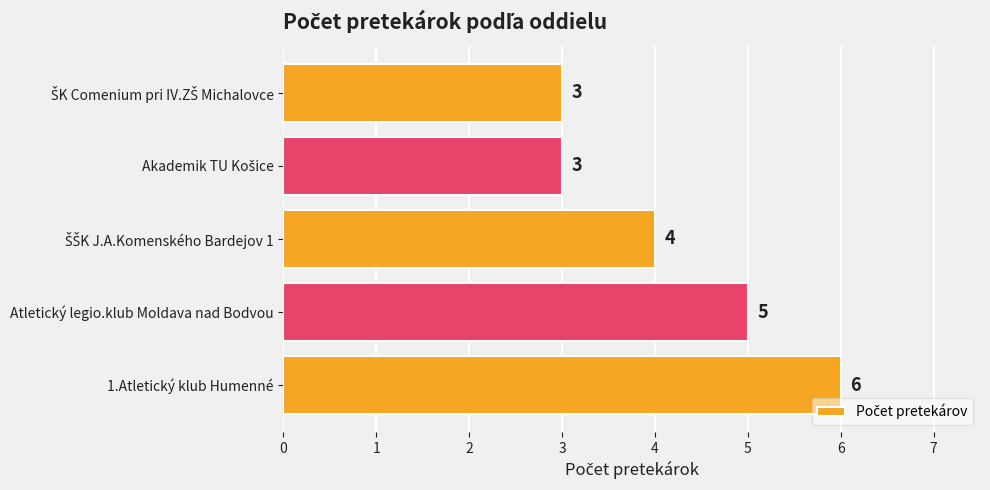

Reading bottom to top, extract all data points from this chart.

6	5	4	3	3